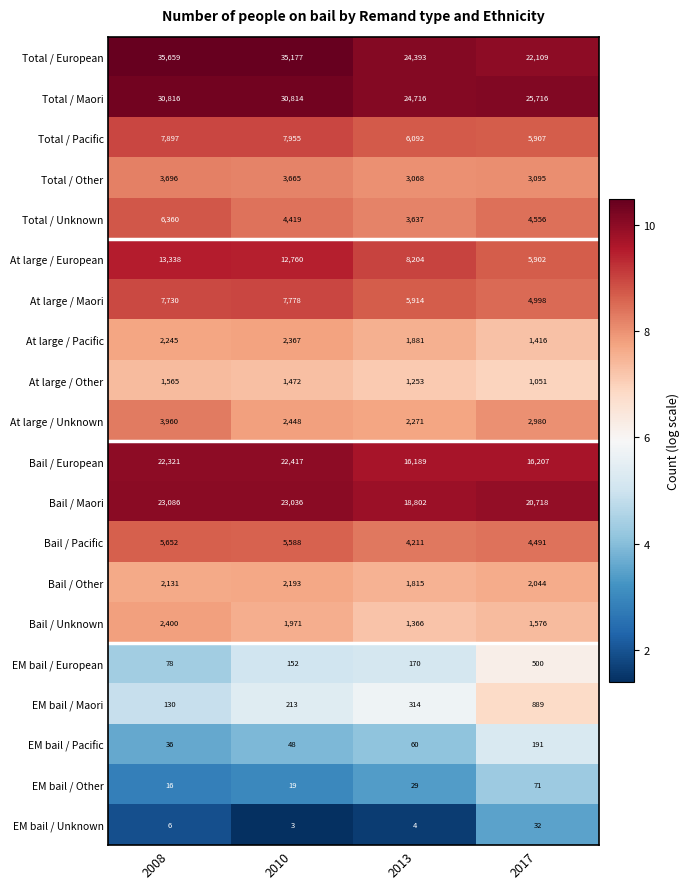

What is the difference between the EM bail / Maori values at 2008 and 2010?

83